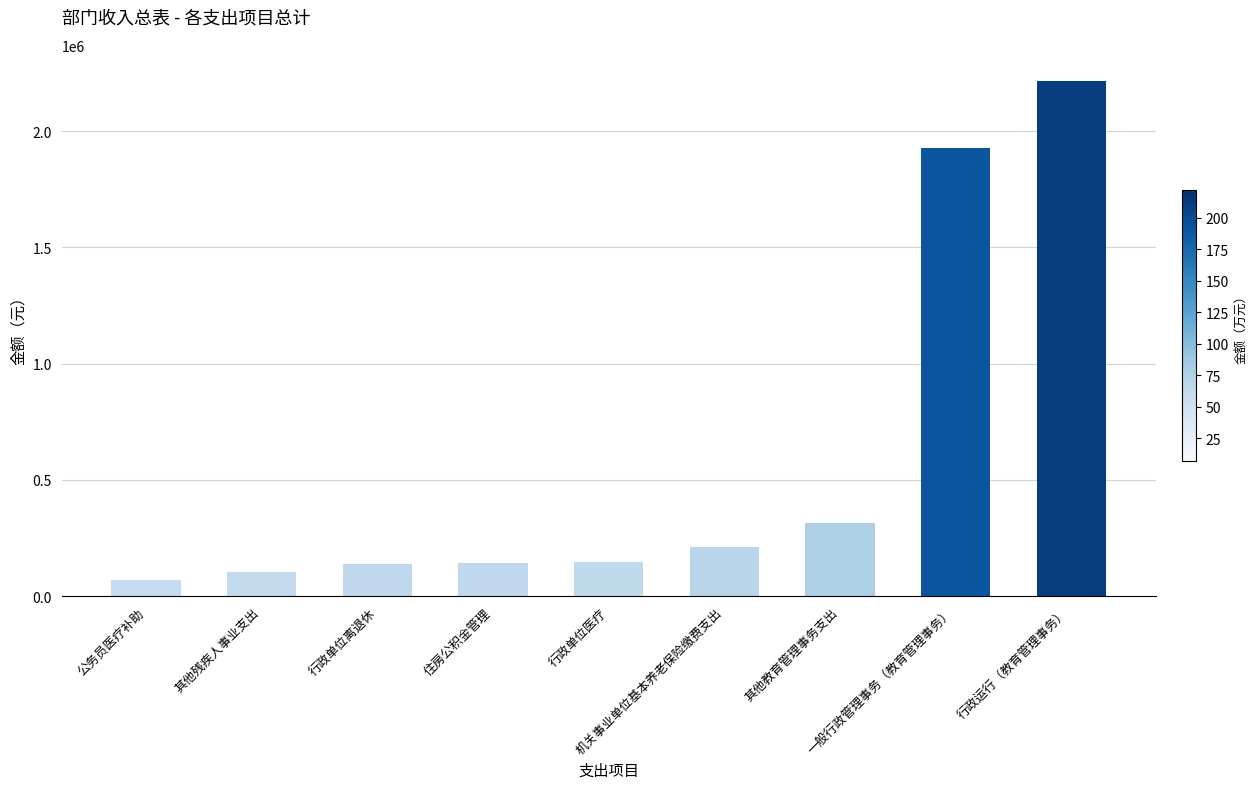

What is the ratio of the value at 行政单位医疗 to the value at 公务员医疗补助?

2.1